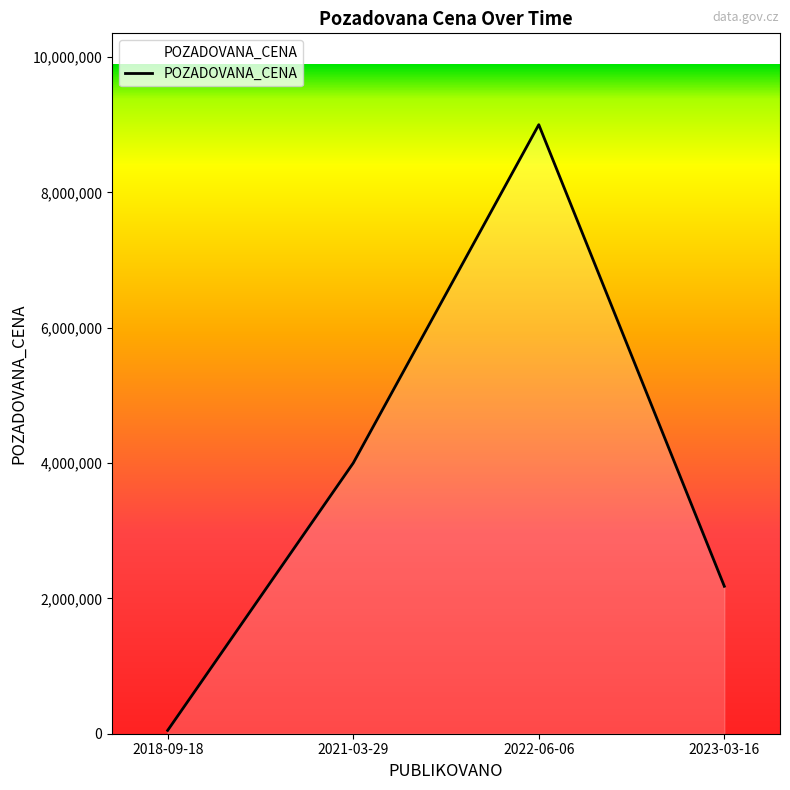

Approximately how many times larger is the value at 2021-03-29 compared to 2018-09-18?

81.3